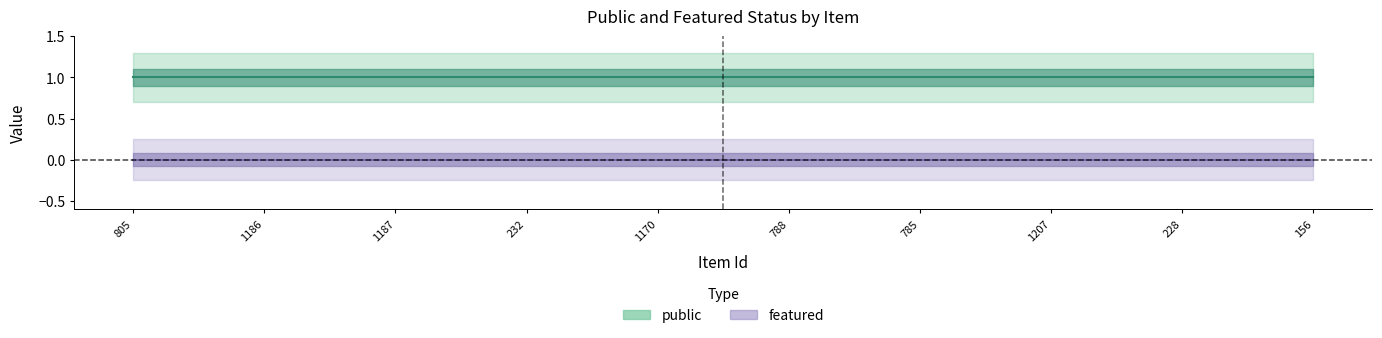

Which category has the lowest value across all series?

805